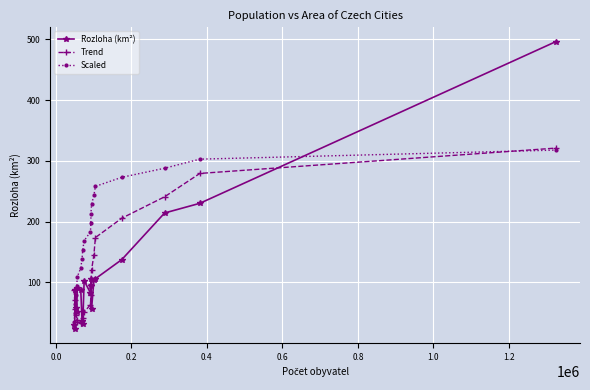

True or false: Rozloha (km²) has more than 0 points higher than both neighbors.

True